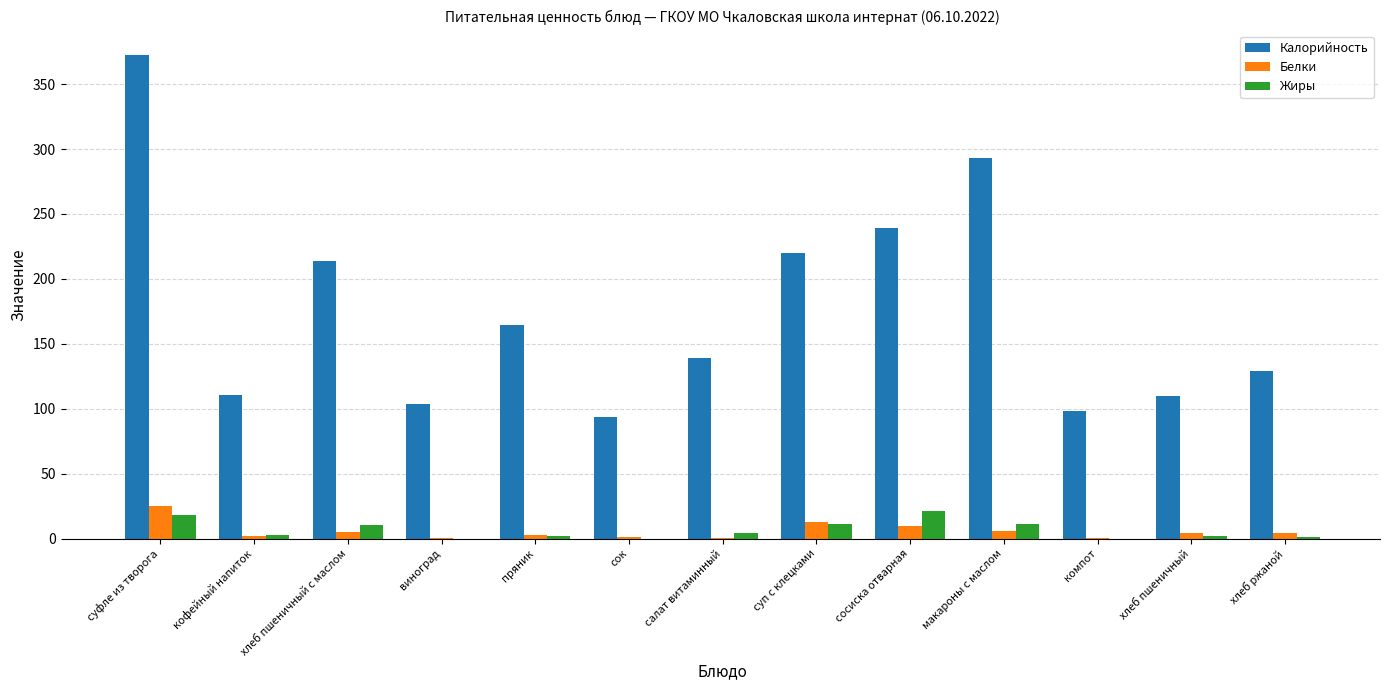

What is the average value of the Белки series?

5.9